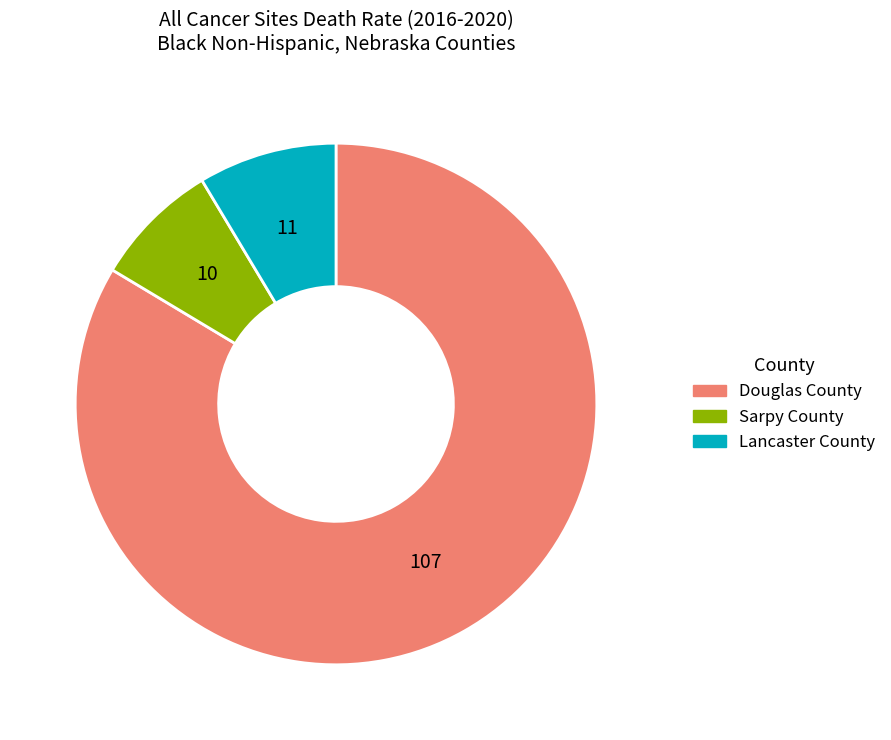

Does any single category account for the majority?

Yes